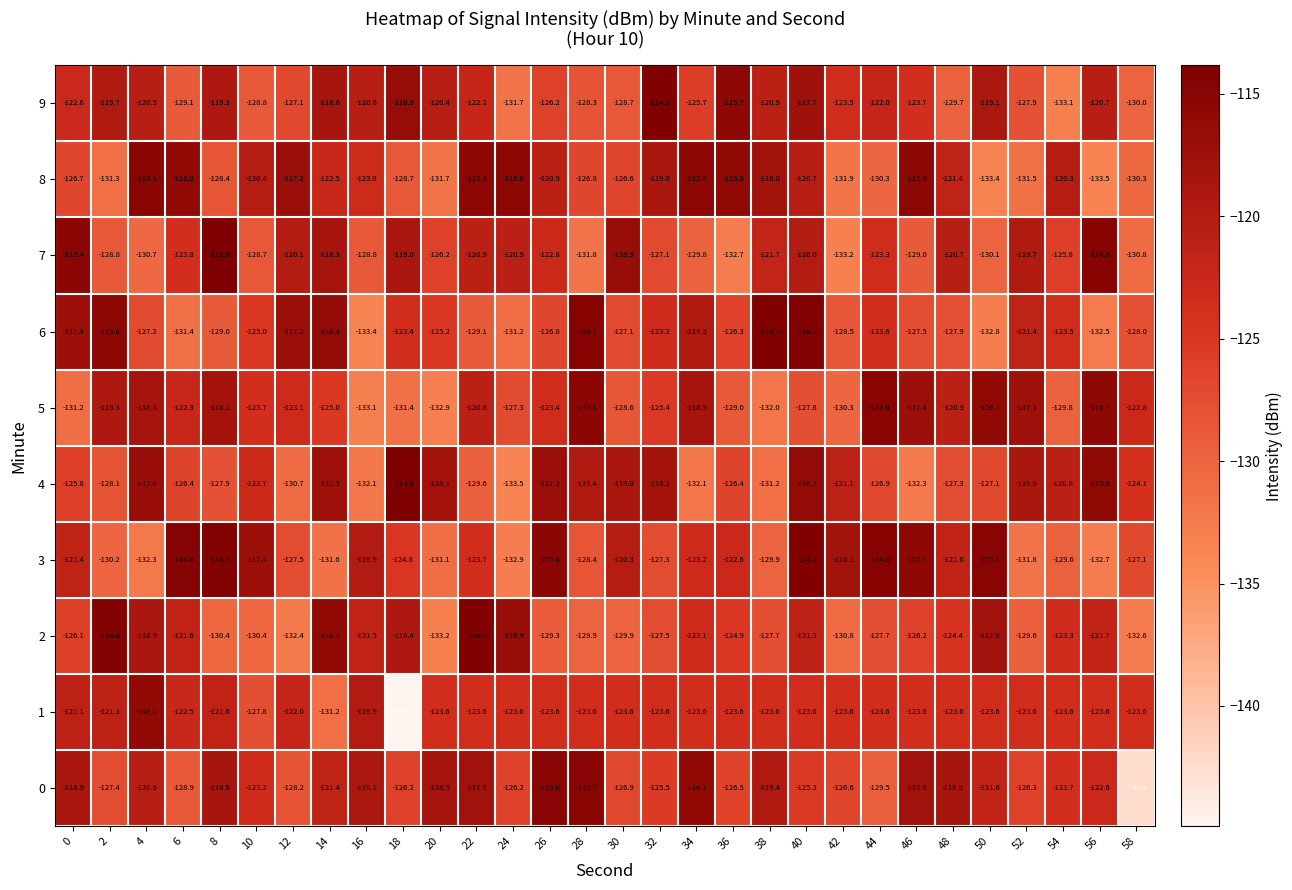

What is the maximum value shown in the chart?

-113.8